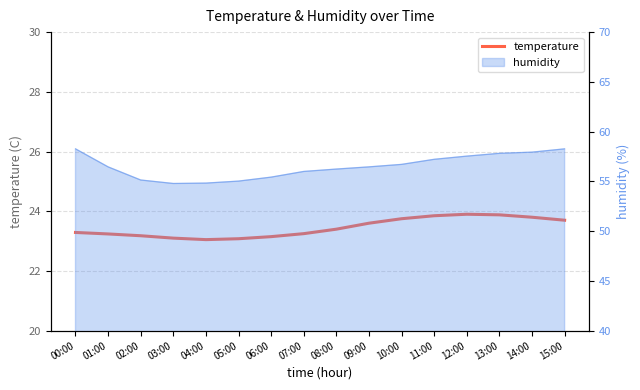

Rank the categories by value from lowest to highest.

04:00, 05:00, 03:00, 06:00, 02:00, 01:00, 07:00, 00:00, 08:00, 09:00, 15:00, 10:00, 14:00, 11:00, 13:00, 12:00